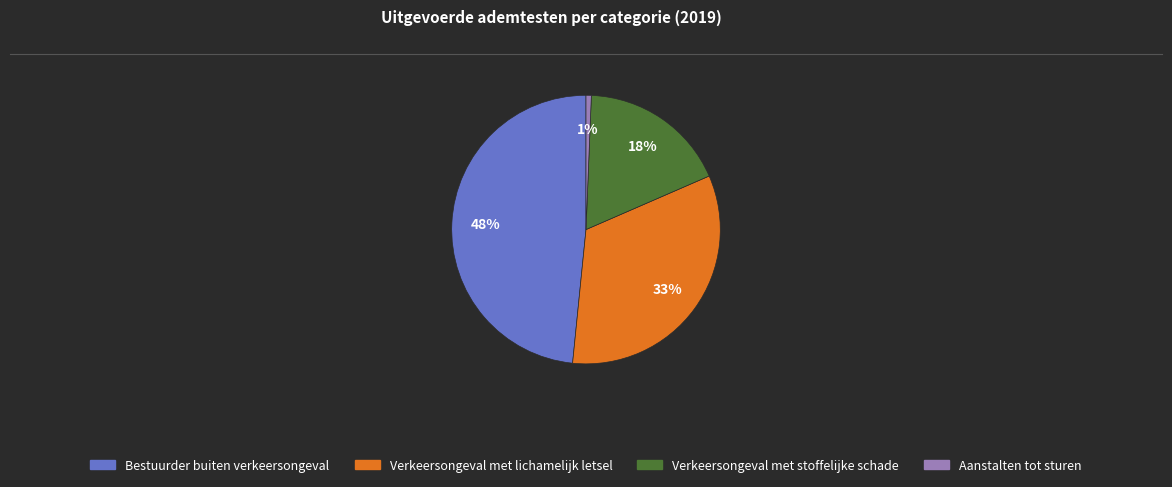

What percentage is the Aanstalten tot sturen slice, to the nearest percent?

1%